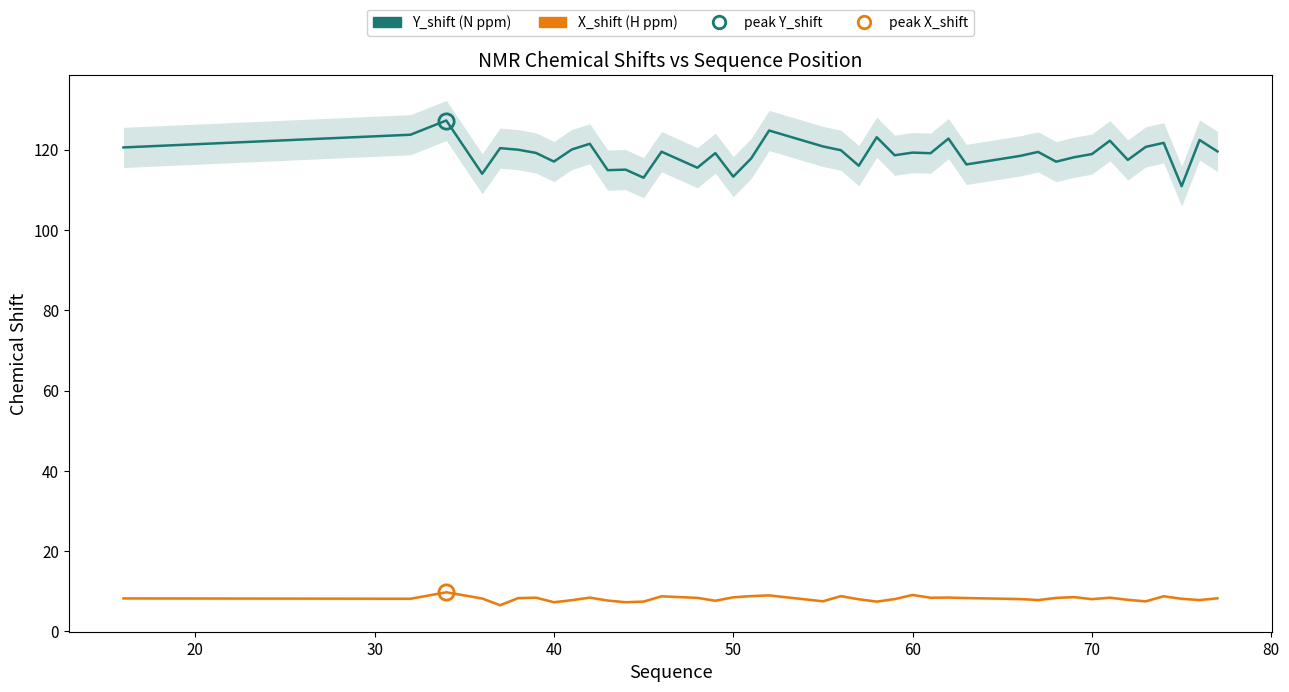

What is the difference between the maximum and minimum values in the Y_shift (N ppm) series?

16.4